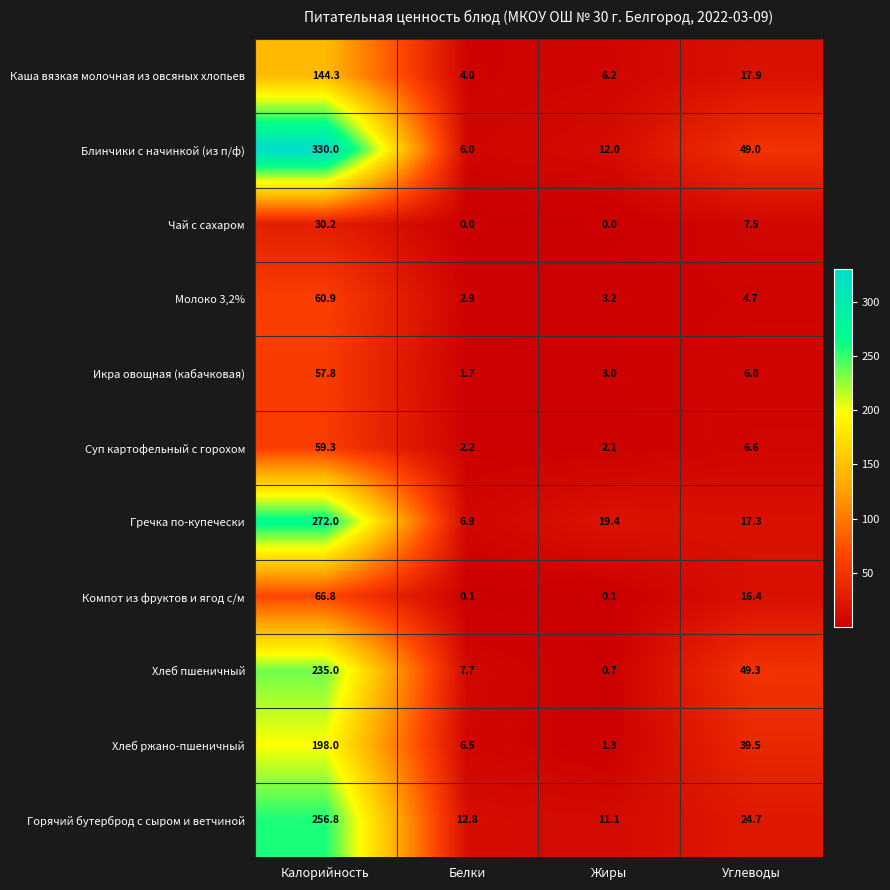

How many data points does each series have?

4